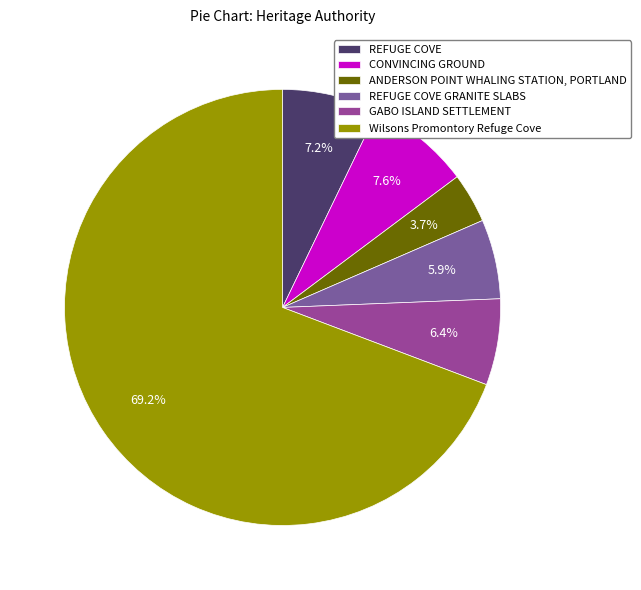

Which category has the biggest portion of the pie?

Wilsons Promontory Refuge Cove